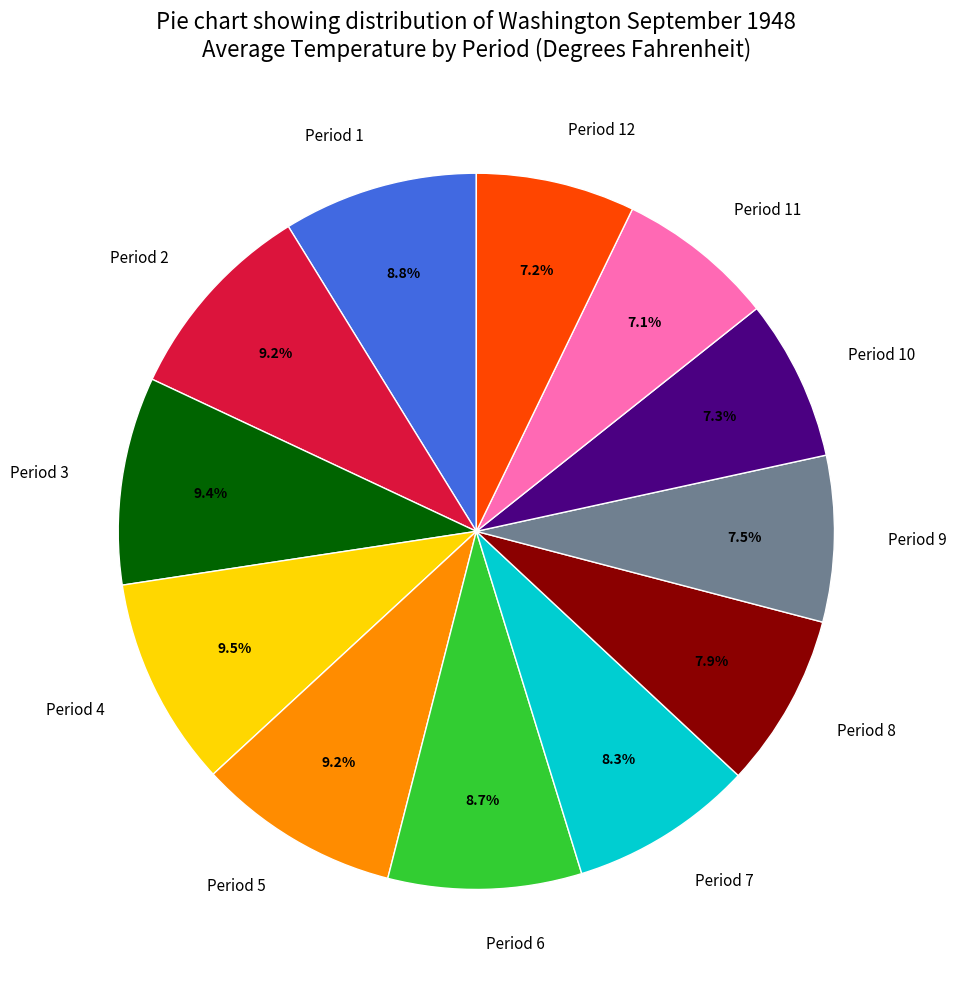

Does any single category account for the majority?

No